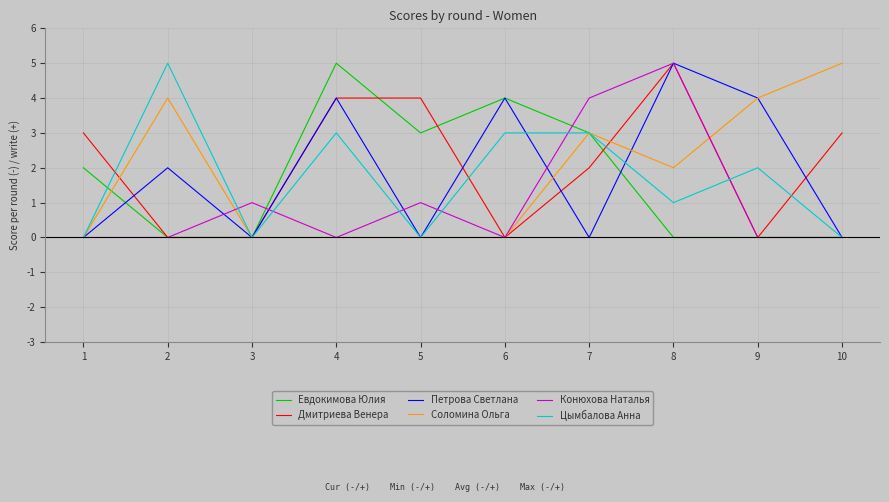

The value of Евдокимова Юлия at 8 is 0. True or false?

True